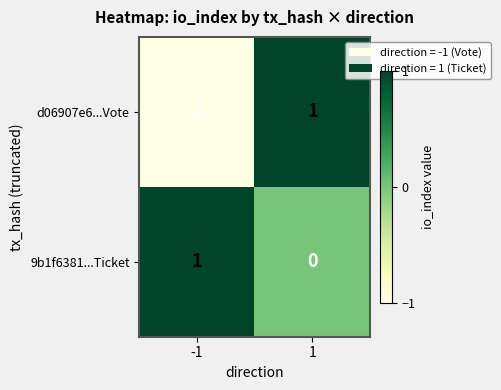

Is it true that 9b1f6381...Ticket equals 0 at 1?

True